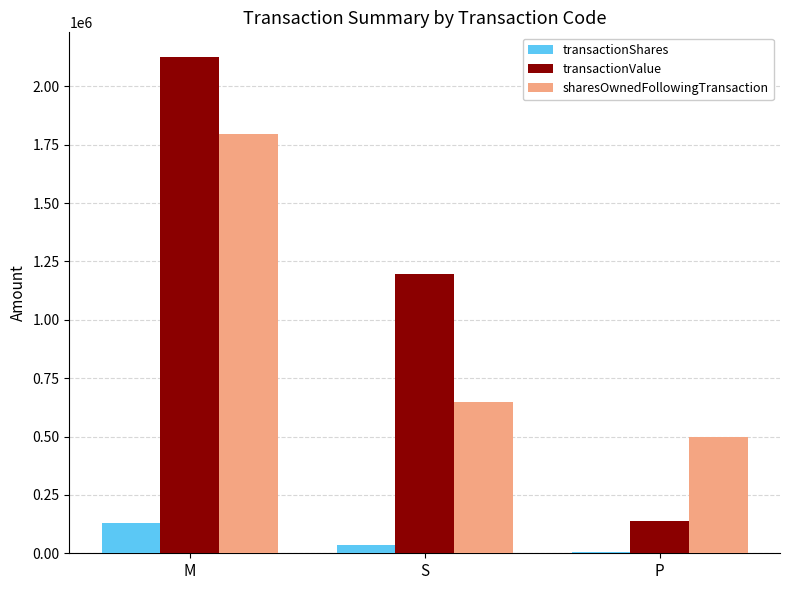

What is the label of the 3rd bar from the right?

M